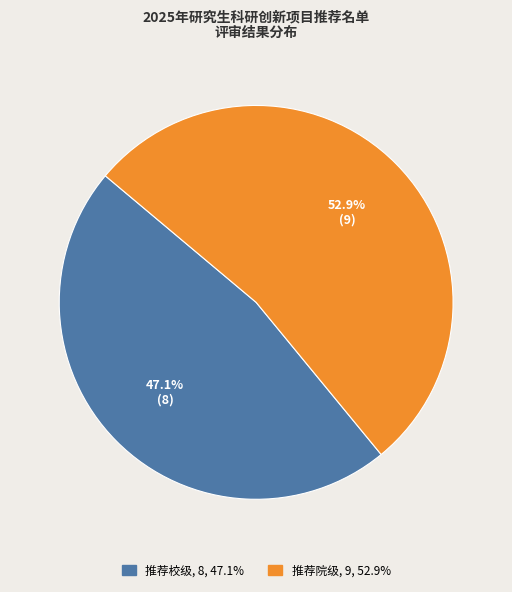

Is it true that 推荐校级 is 47% of the pie?

True